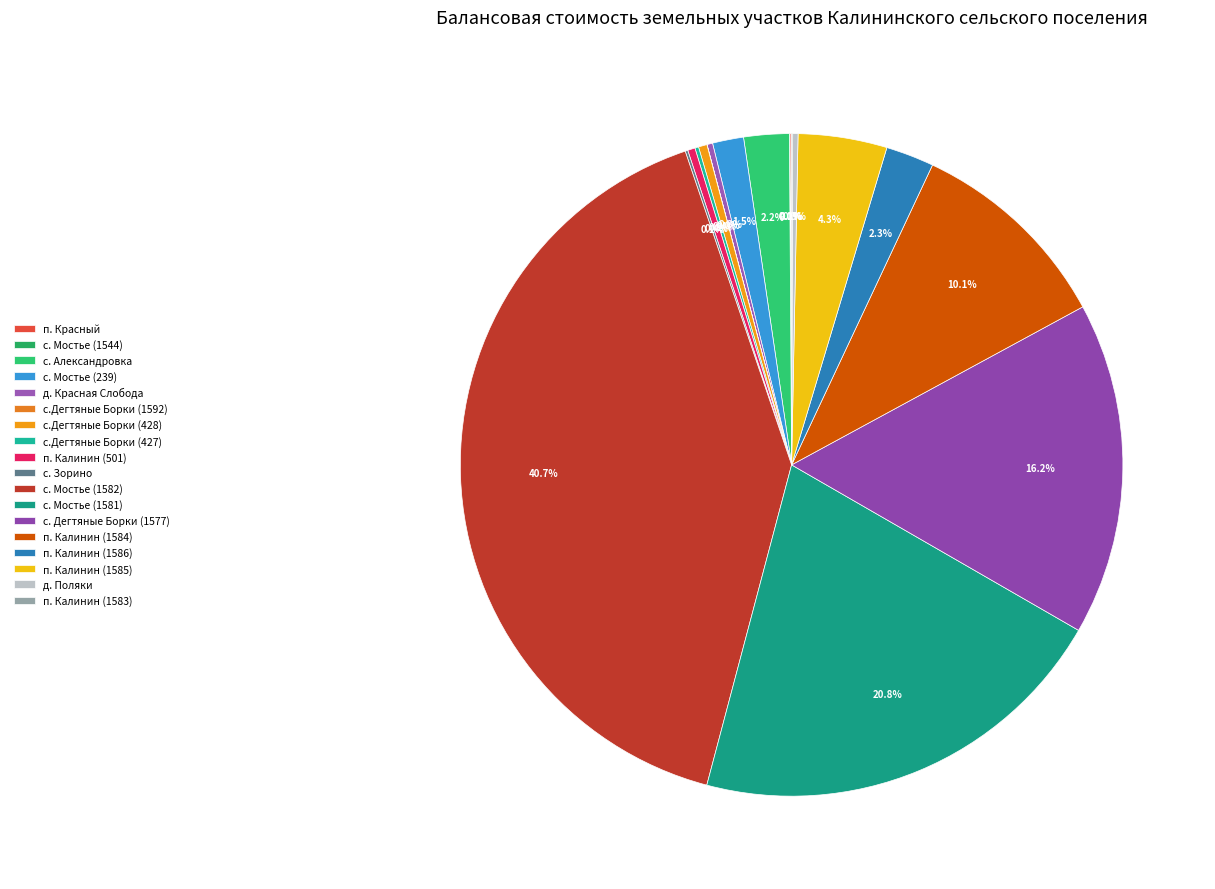

The п. Калинин (1583) slice represents 0% of the pie. True or false?

True